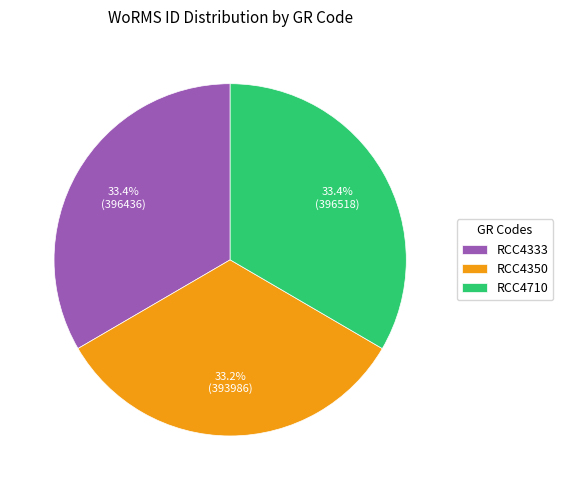

How many segments does this pie chart have?

3